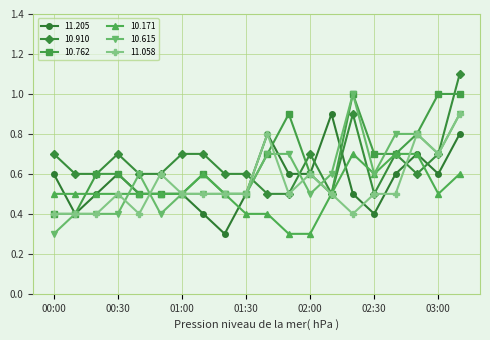

What is the maximum value shown in the chart?

1.1